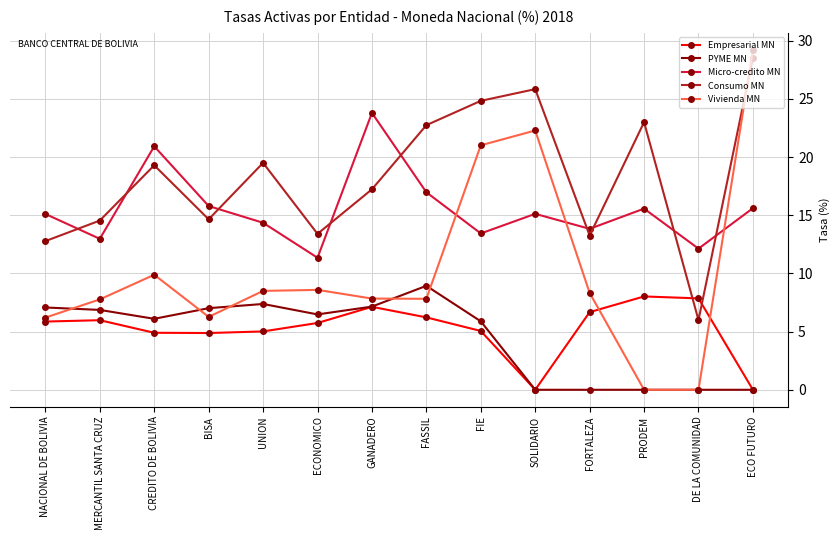

Where is Vivienda MN nearest to the value 14?

CREDITO DE BOLIVIA